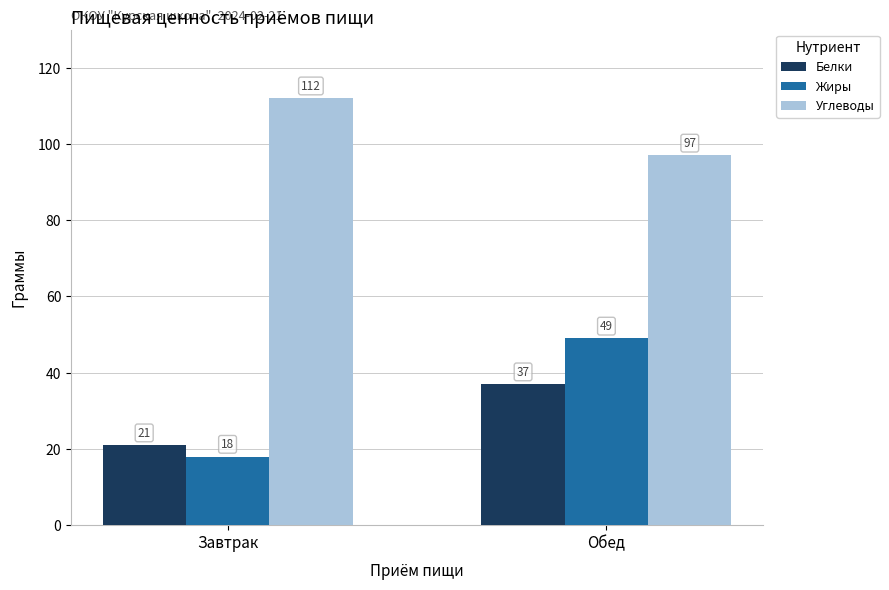

How many groups of bars are there?

2